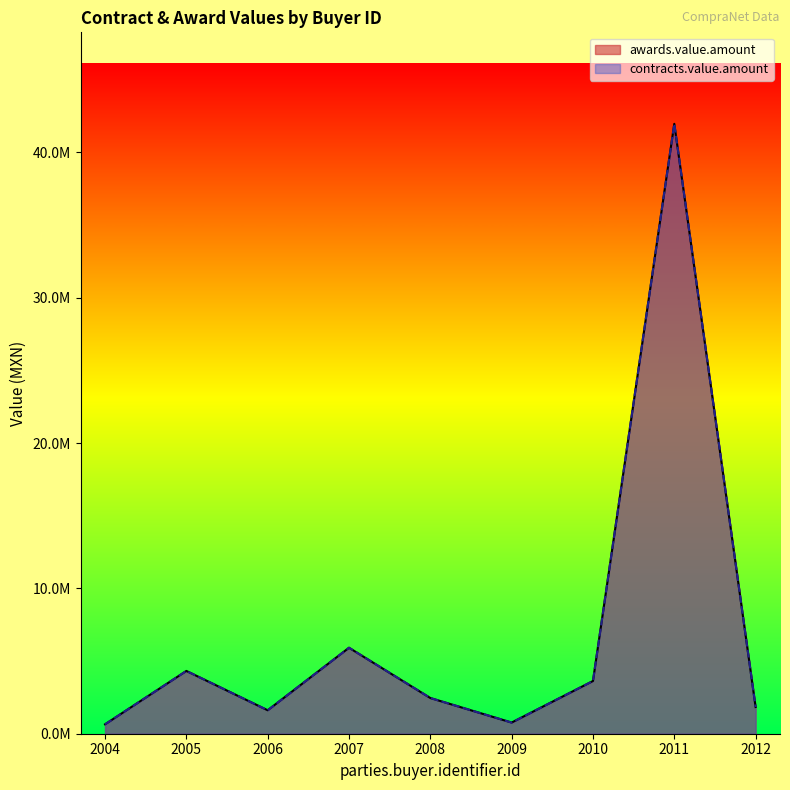

True or false: awards.value.amount and contracts.value.amount cross at least once.

False